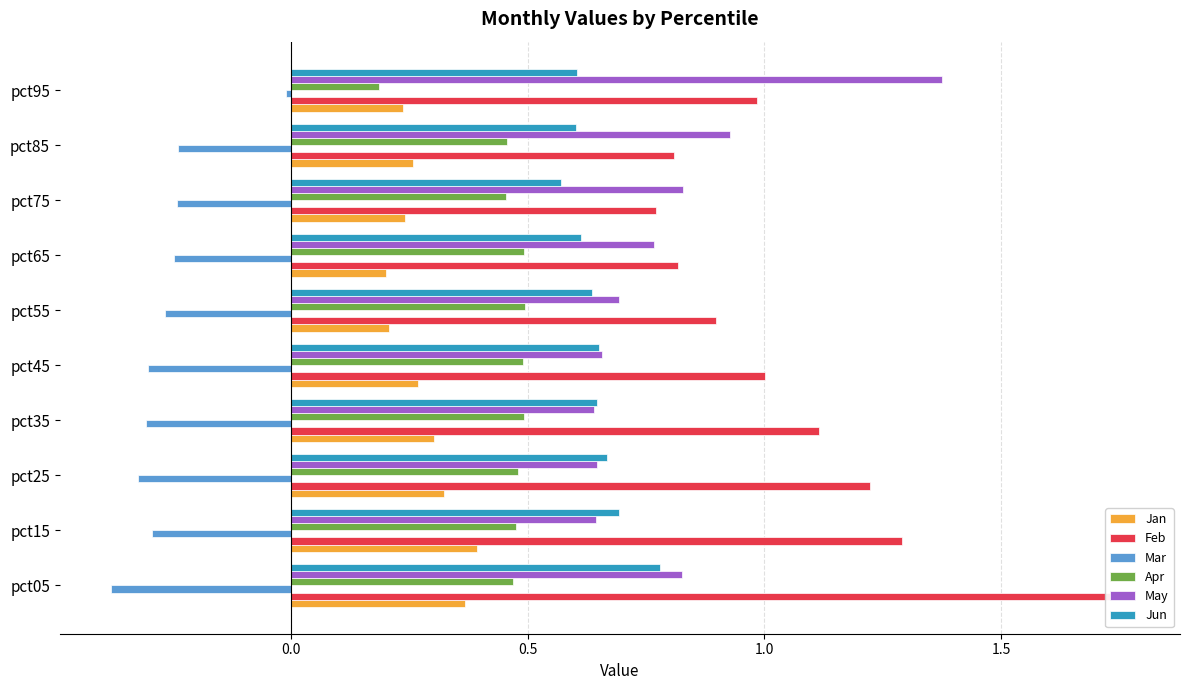

Which series has the largest total across all categories?

Feb